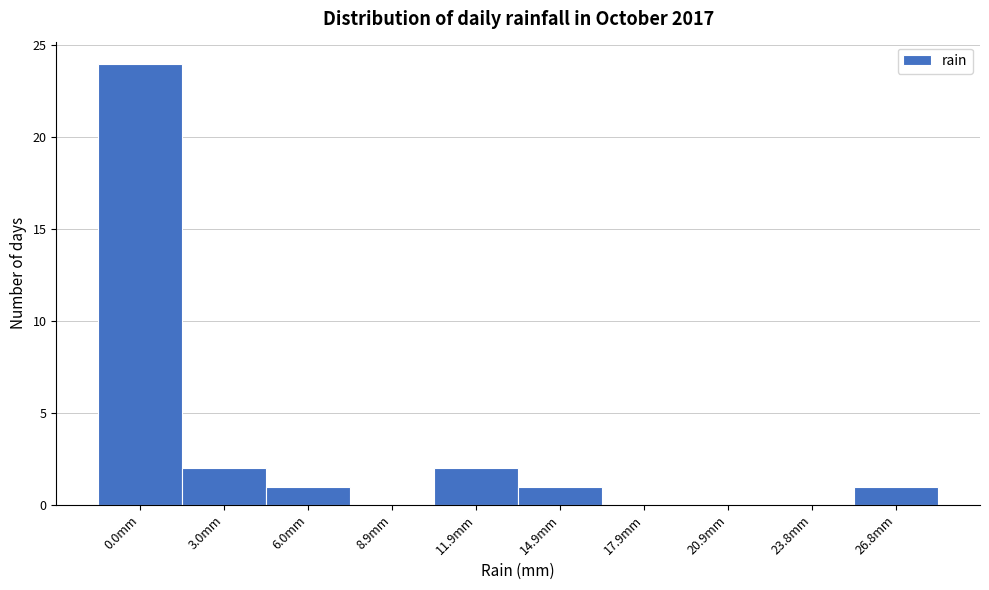

Reading right to left, list all the values displayed in this chart.

26.8mm=1	23.8mm=0	20.9mm=0	17.9mm=0	14.9mm=1	11.9mm=2	8.9mm=0	6.0mm=1	3.0mm=2	0.0mm=24